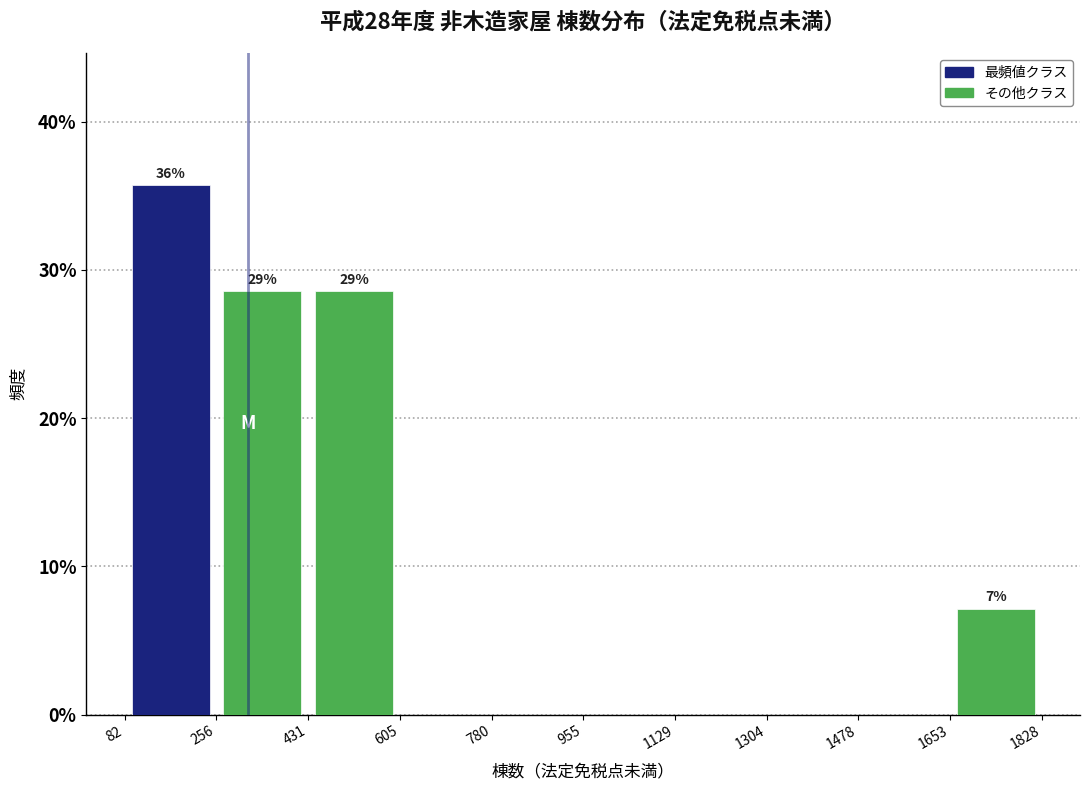

Over which range of the x-axis is the bar tallest?

82 to 256